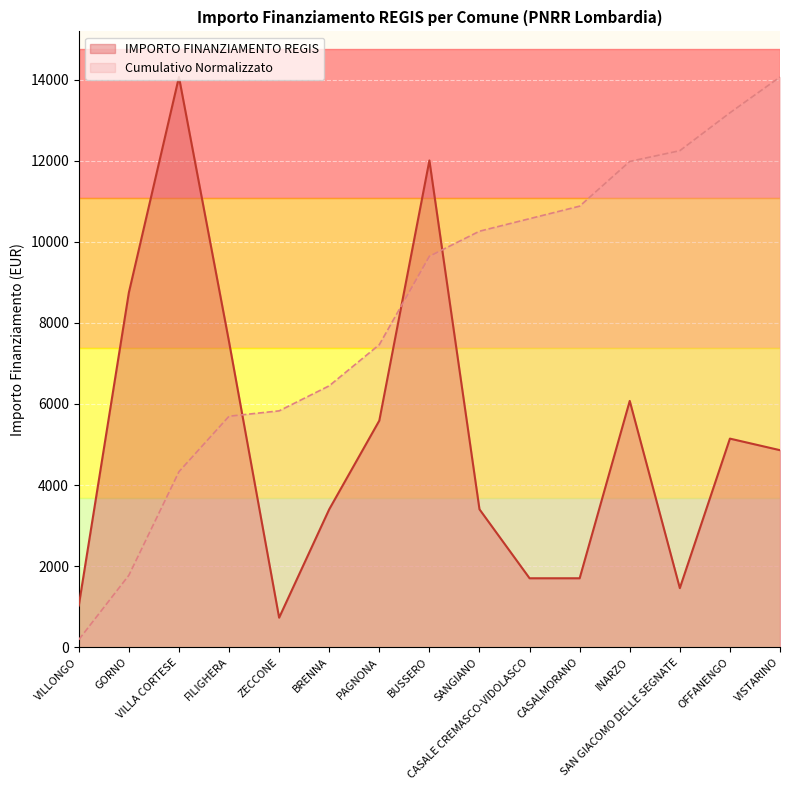

What is the maximum value shown in the chart?

14063.0